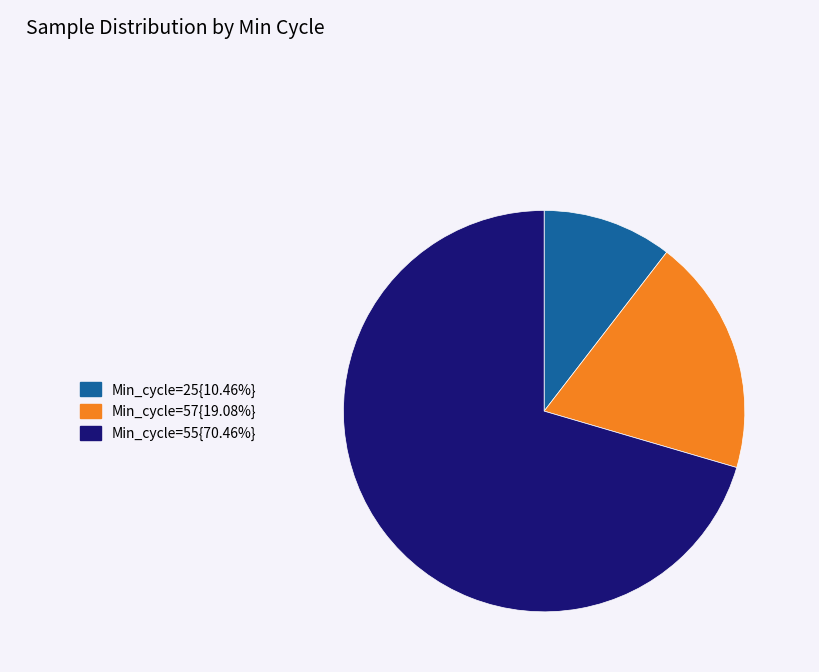

Does any single category account for the majority?

Yes